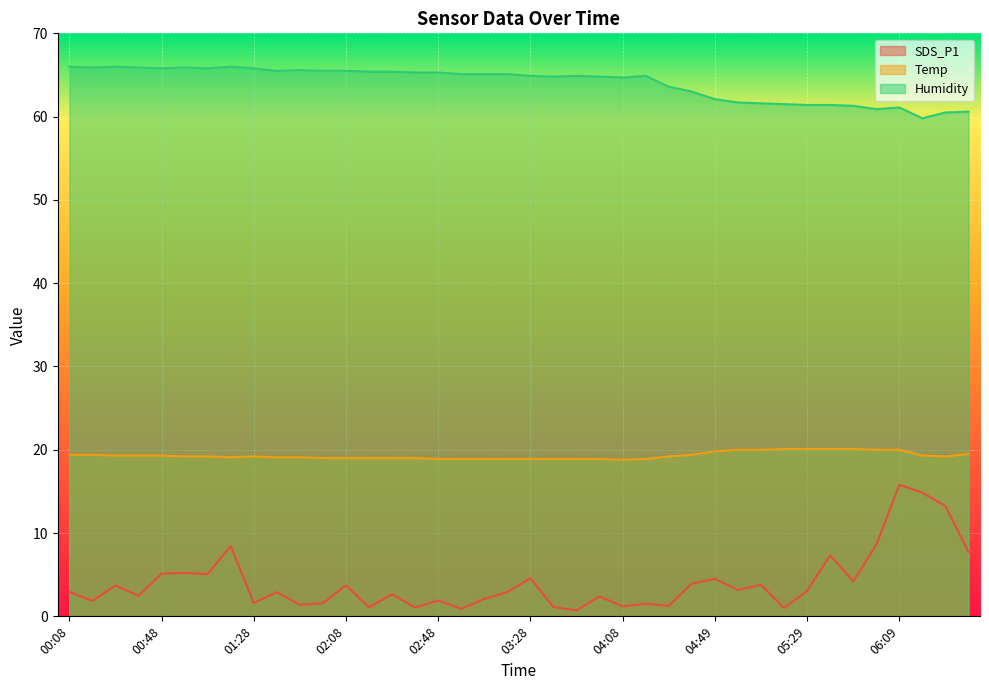

True or false: Humidity and SDS_P1 intersect in this chart.

False